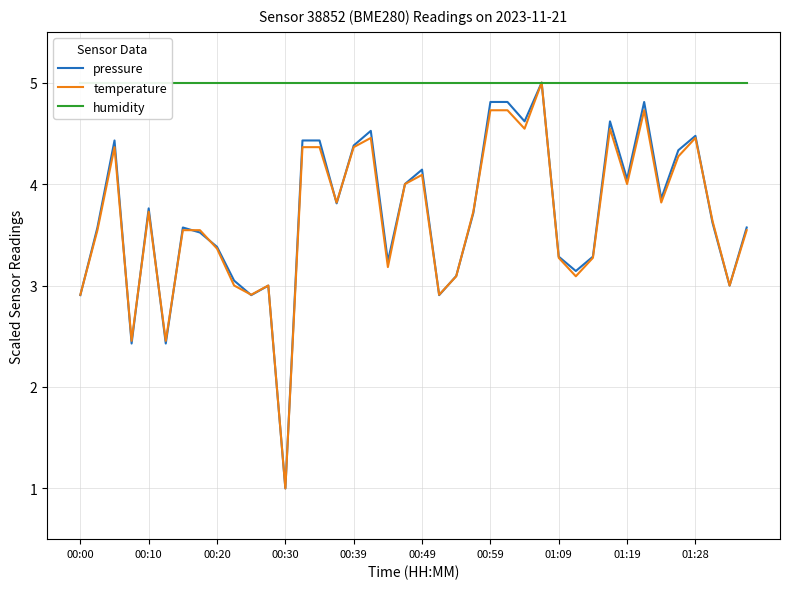

What is the minimum value shown in the chart?

1.0